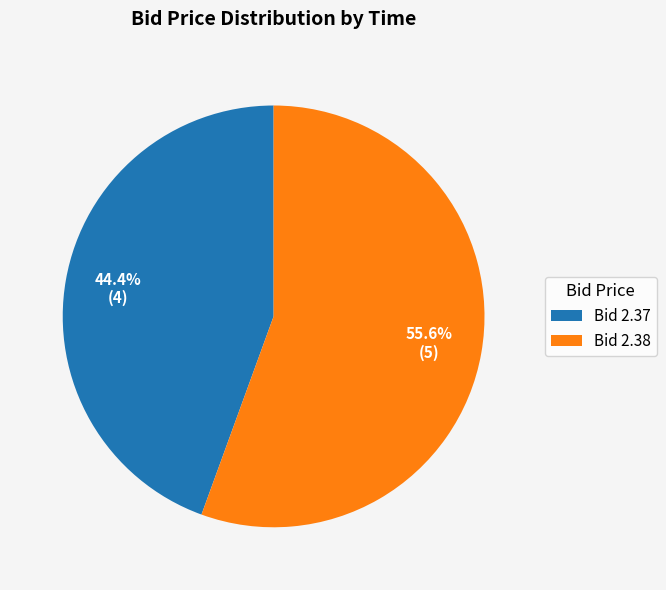

What is the largest slice in the pie chart?

Bid 2.38